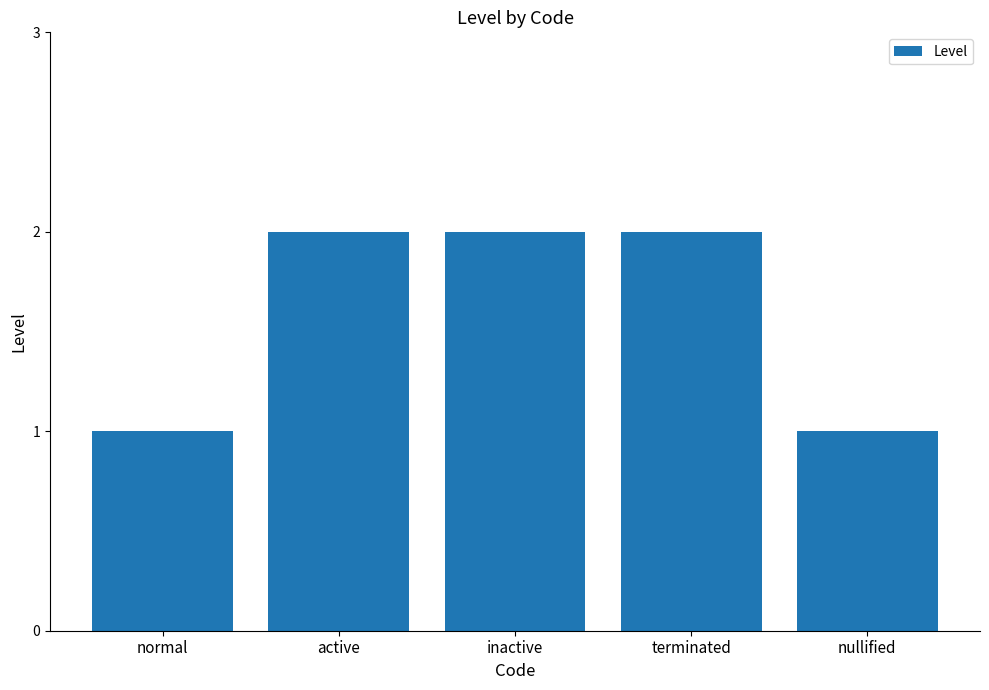

The chart shows a value of 2 at terminated. True or false?

True